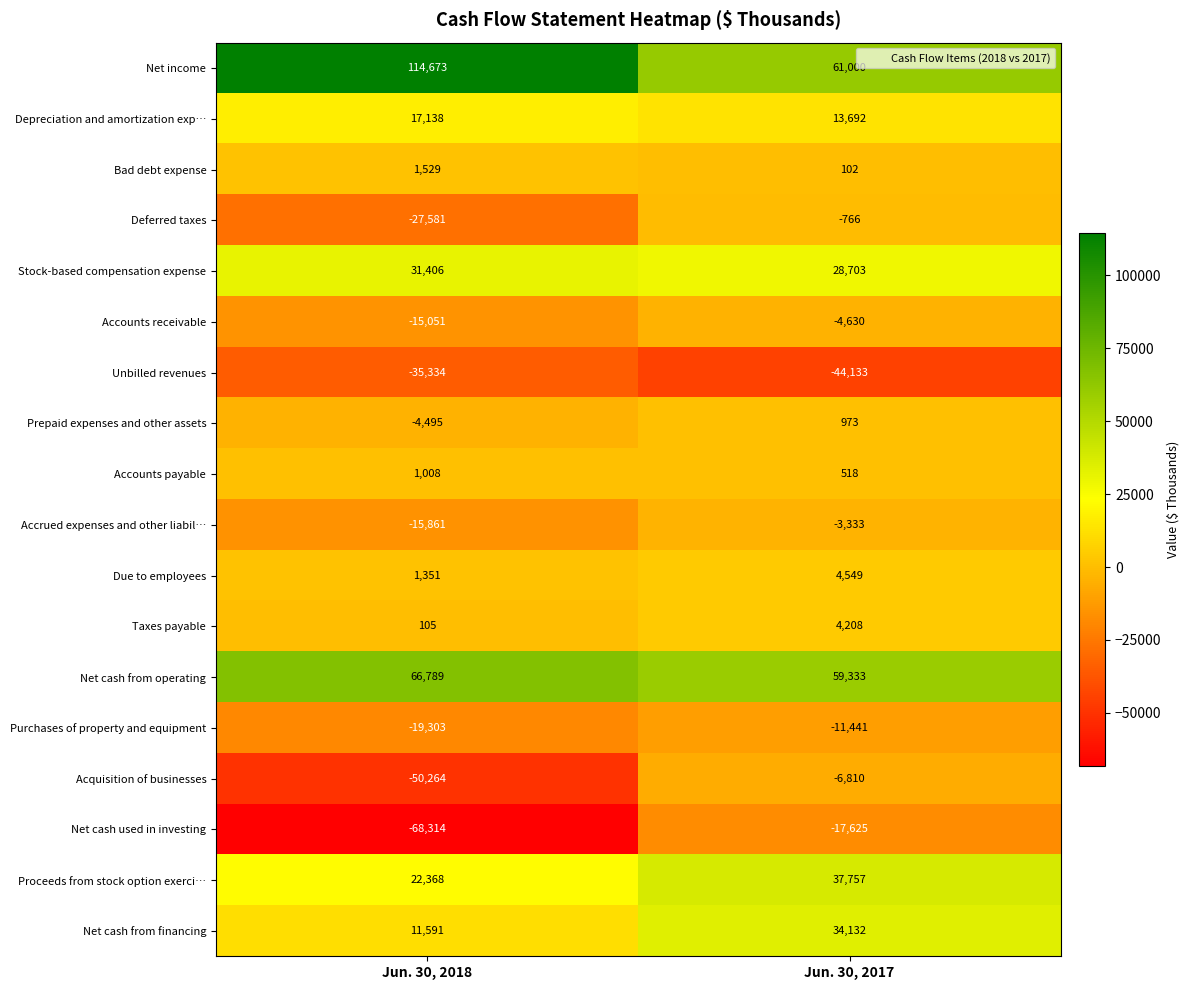

At which label is Unbilled revenues closest to -39733?

Jun. 30, 2018